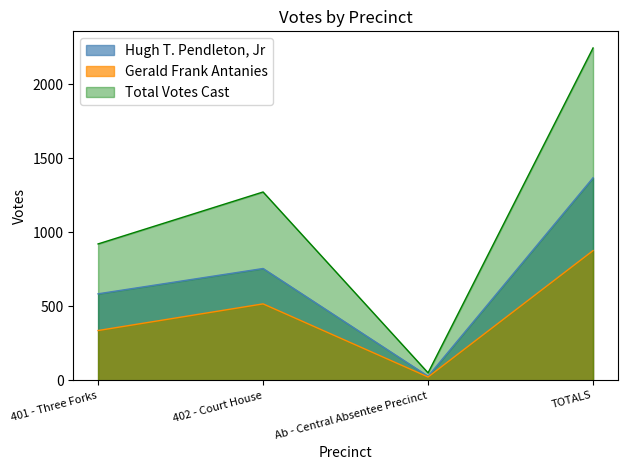

List the series in order of their peak value, lowest first.

Gerald Frank Antanies, Hugh T. Pendleton, Jr, Total Votes Cast